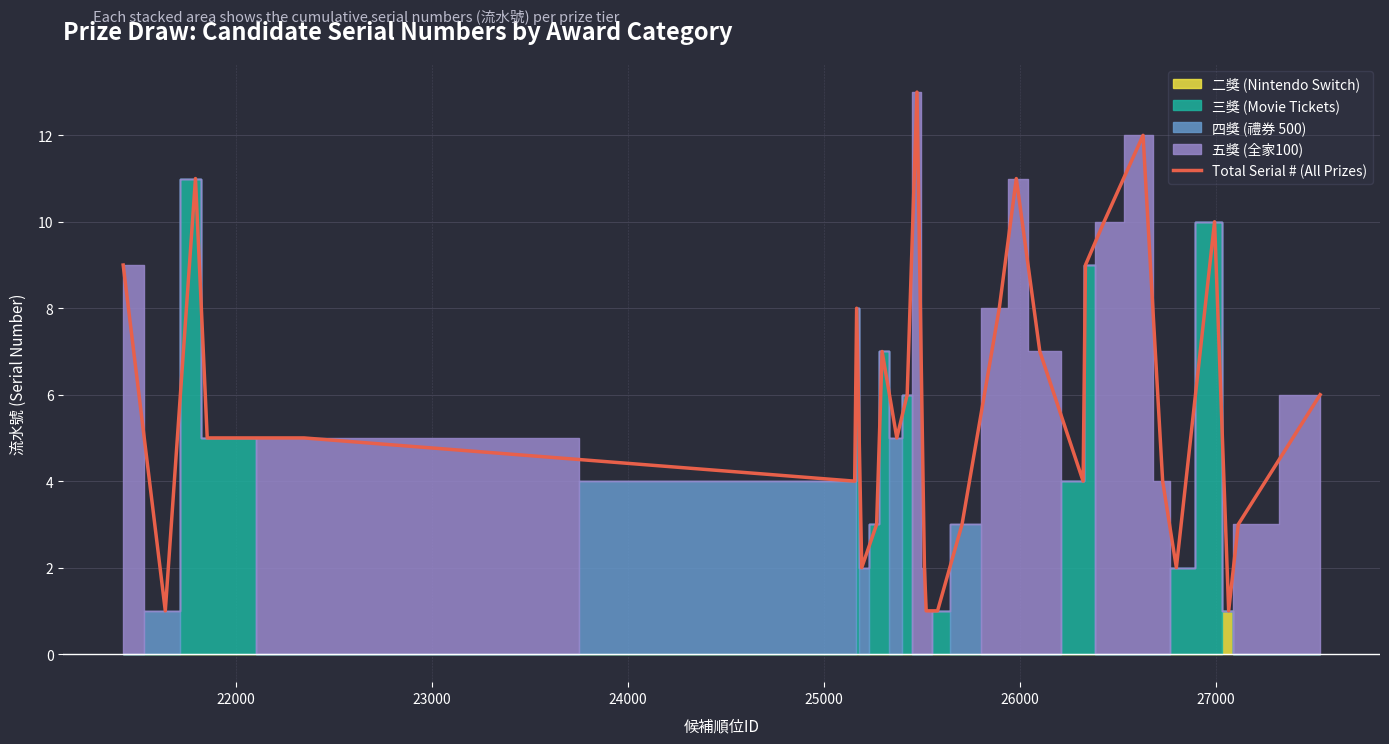

How many points are lower than both their immediate neighbors (excluding endpoints)?

7